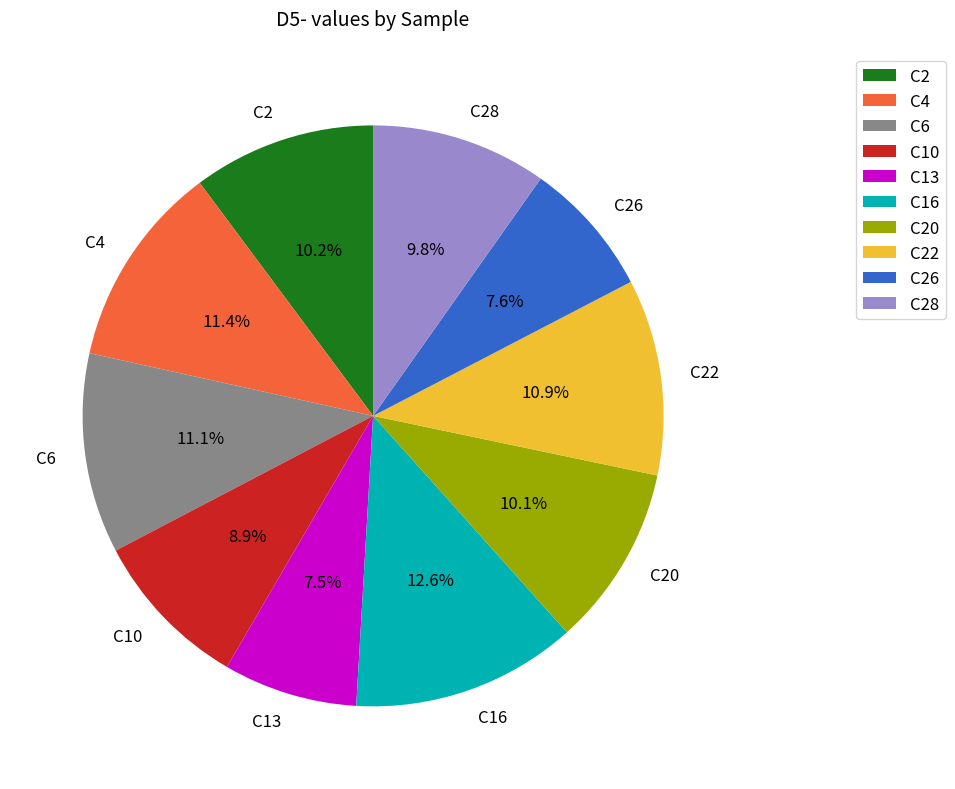

Which slice is the largest?

C16